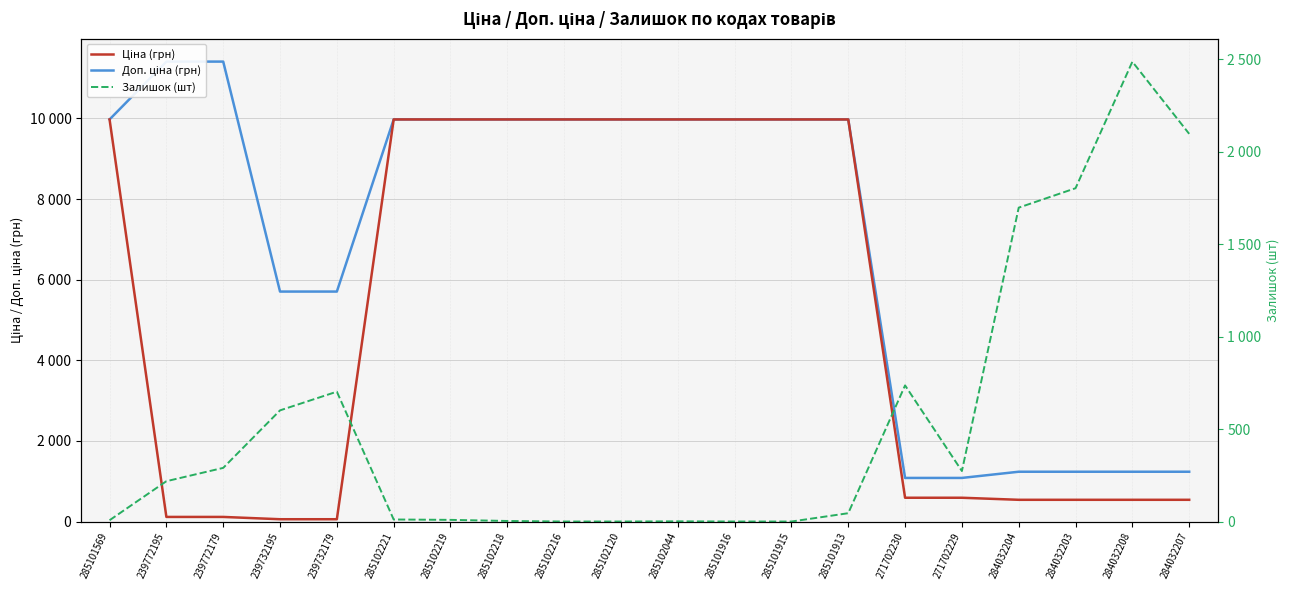

Which series has the widest spread of values?

Доп. ціна (грн)